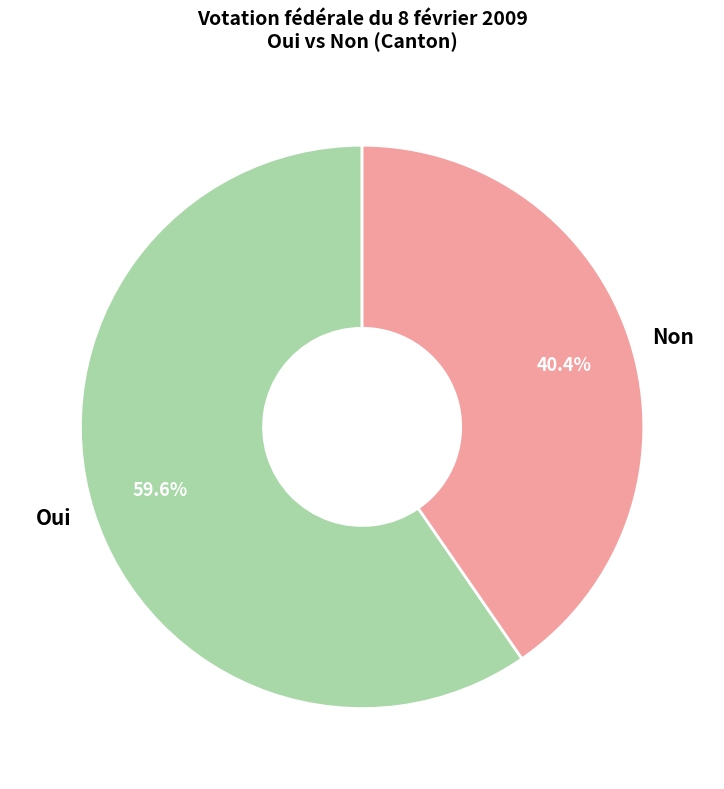

Which slice is the largest?

Oui